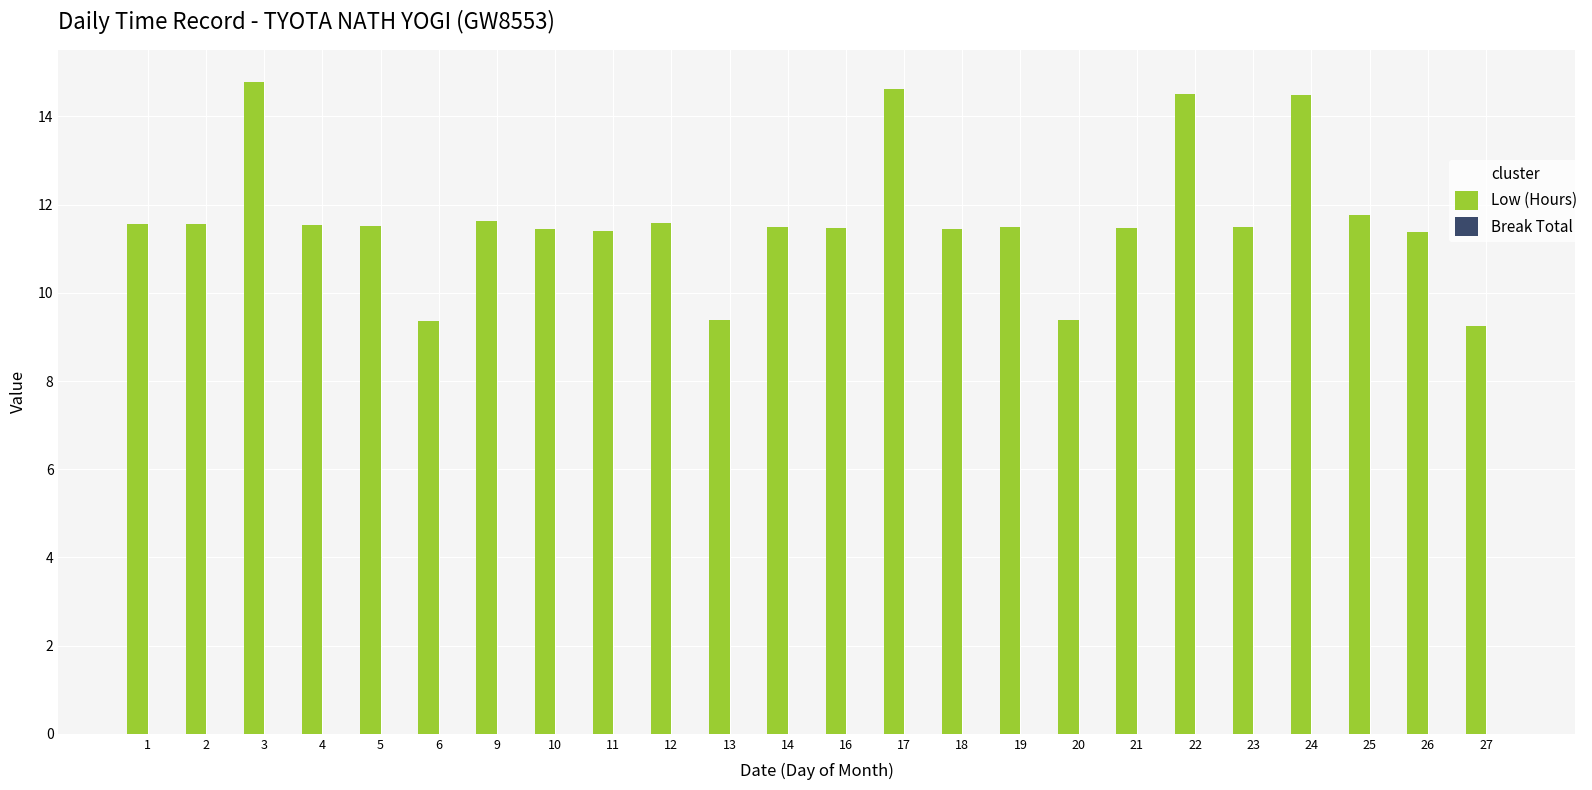

What is the value of the 24th bar from the left?

9.2